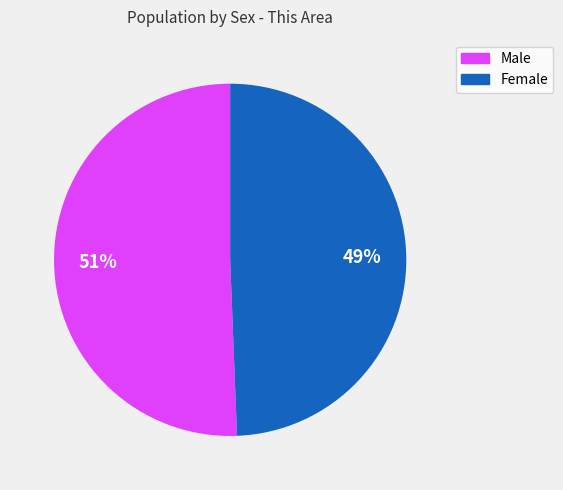

Is it true that Male is 65% of the pie?

False